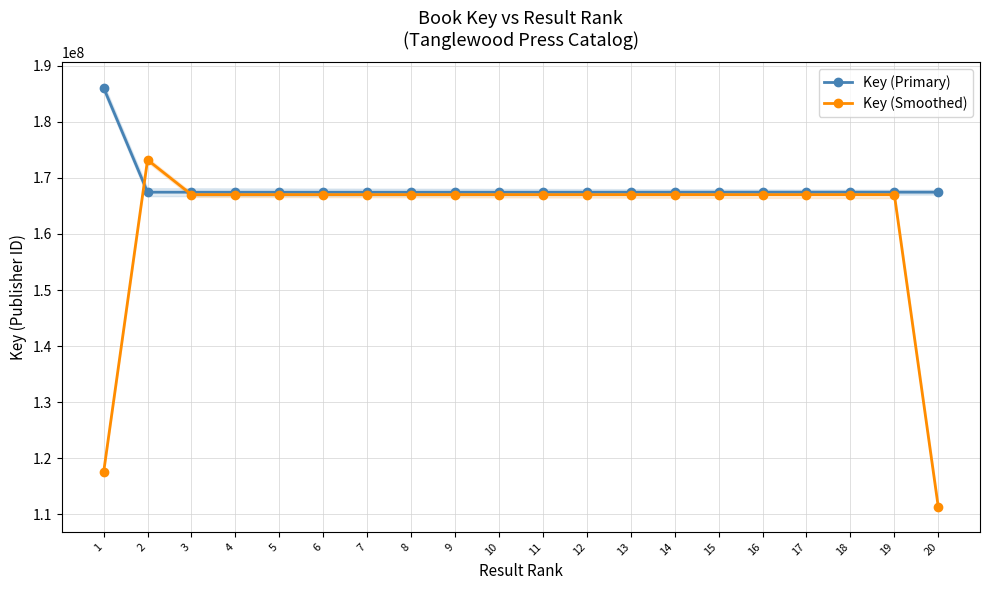

The Key (Primary) series shows 264274477.0 at 17. True or false?

False